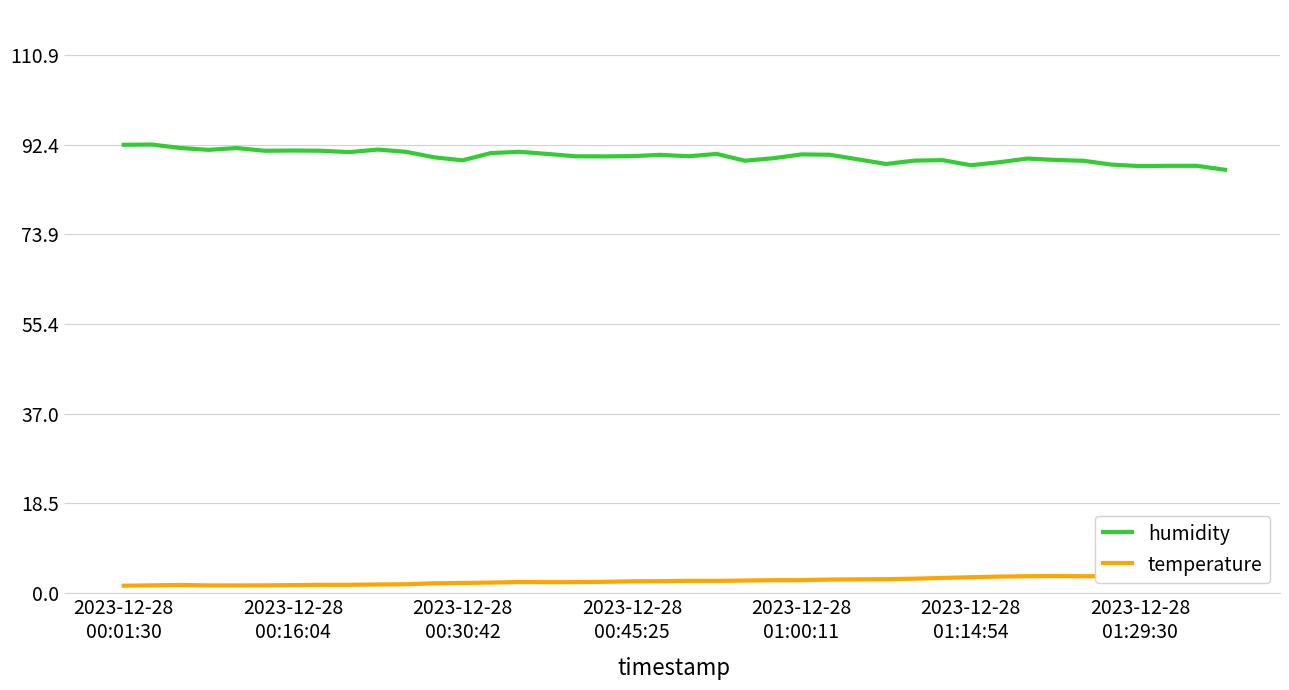

List the series in order of their peak value, lowest first.

temperature, humidity